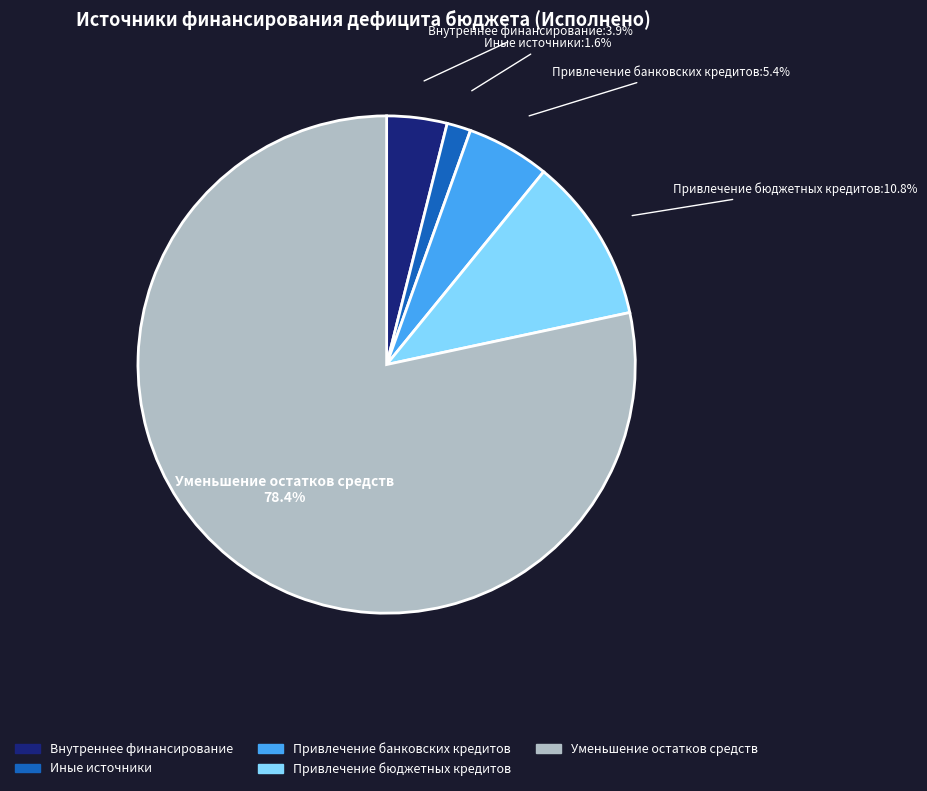

What is the ratio of the value at Привлечение банковских кредитов to the value at Привлечение бюджетных кредитов?

0.5